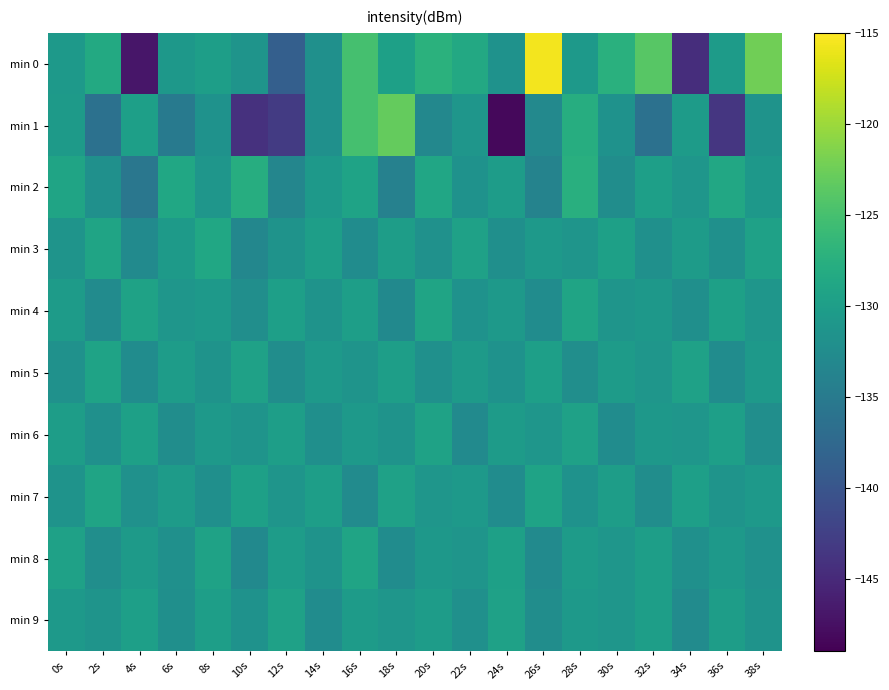

List the series in order of their peak value, highest first.

min 0, min 1, min 2, min 3, min 4, min 8, min 7, min 5, min 6, min 9